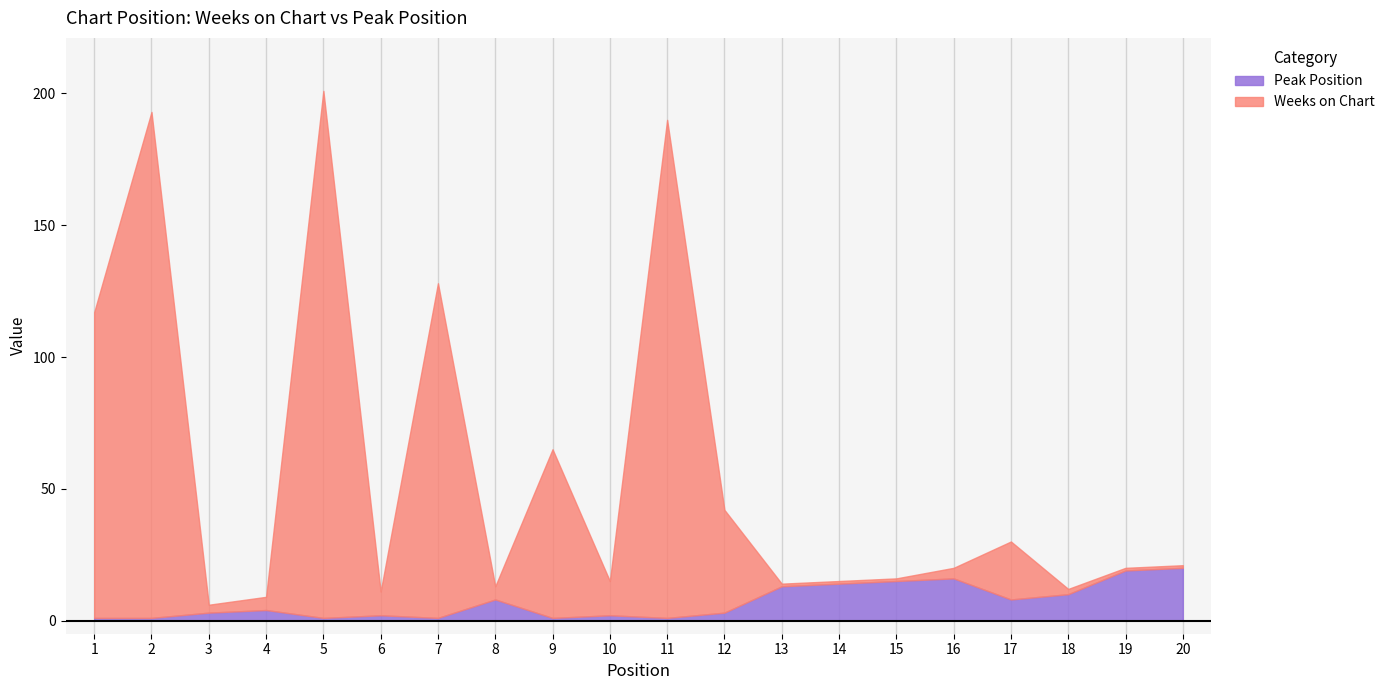

Read the Peak Position value at 10.

2